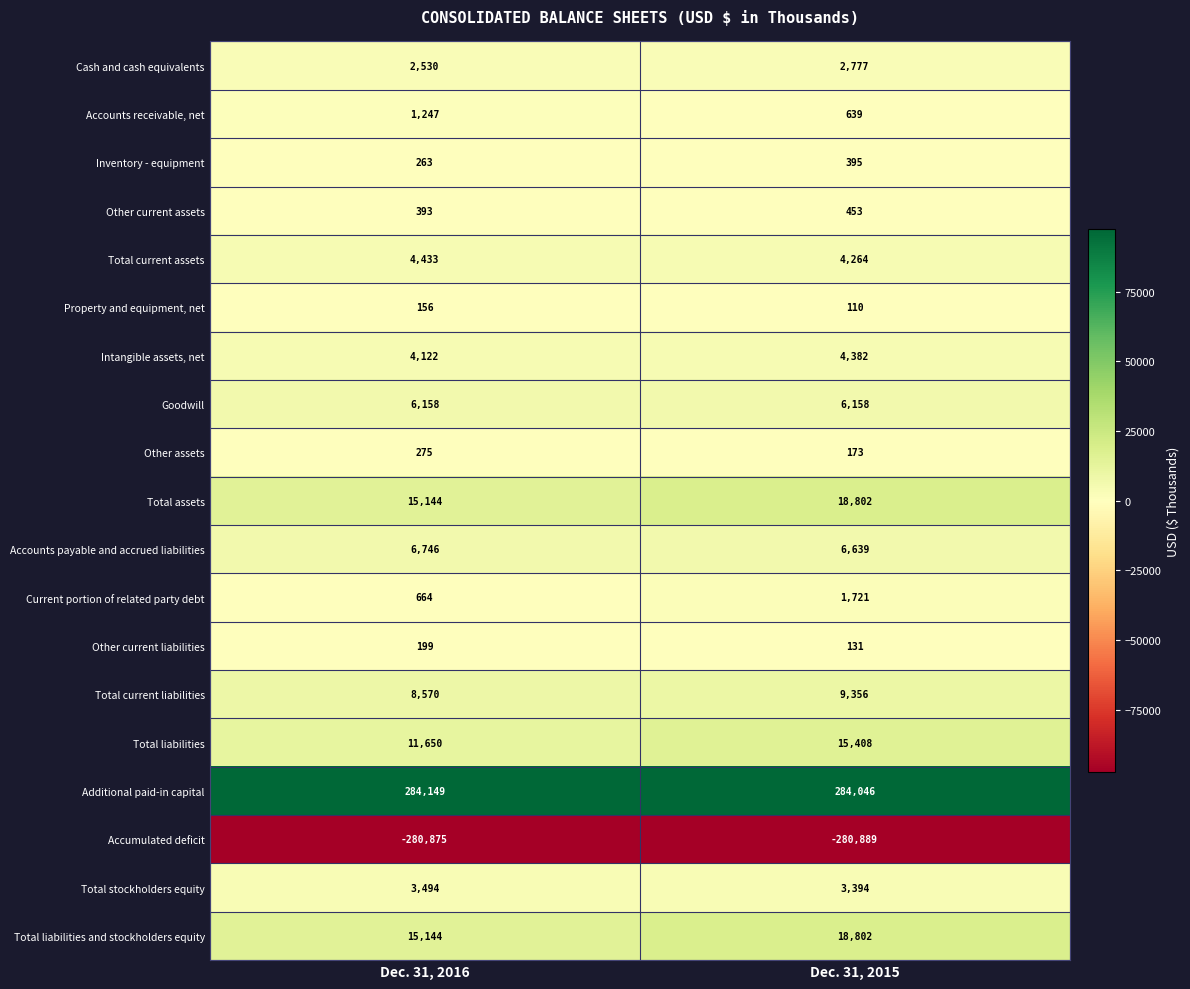

What is the difference between the highest and lowest values at Dec. 31, 2016?

565024